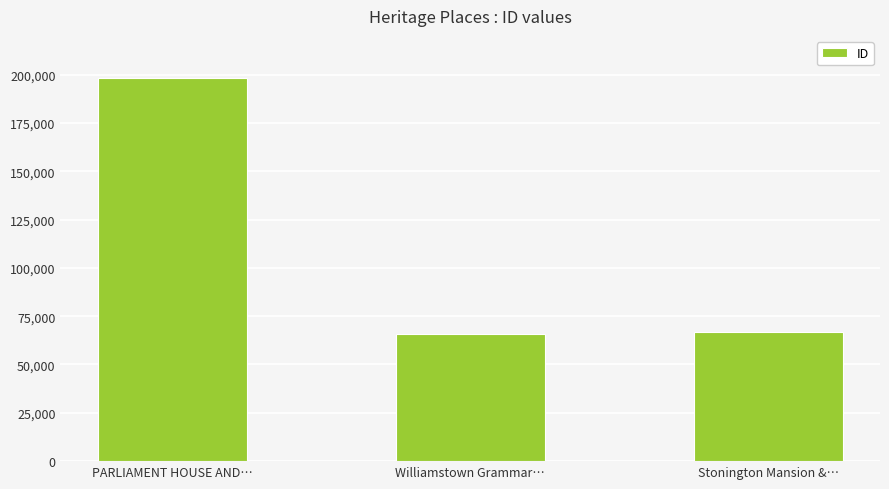

What is the sum of the values at PARLIAMENT HOUSE AND… and Williamstown Grammar…?

264291